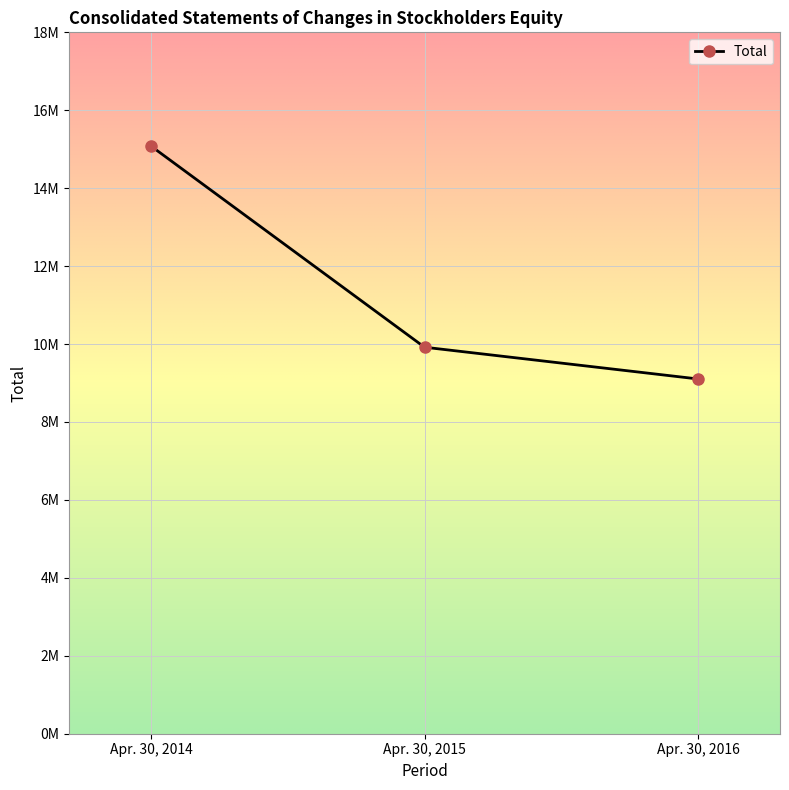

What is the ratio of the value at Apr. 30, 2014 to the value at Apr. 30, 2015?

1.5